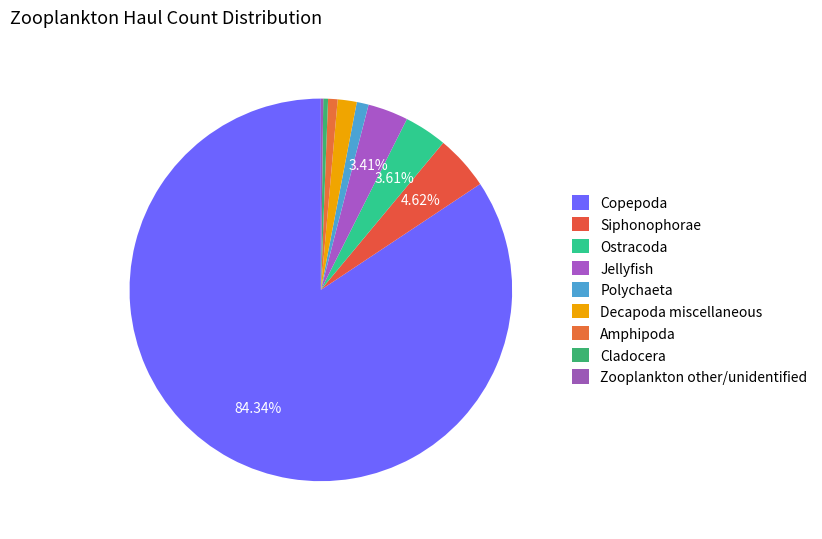

Which category has the biggest portion of the pie?

Copepoda